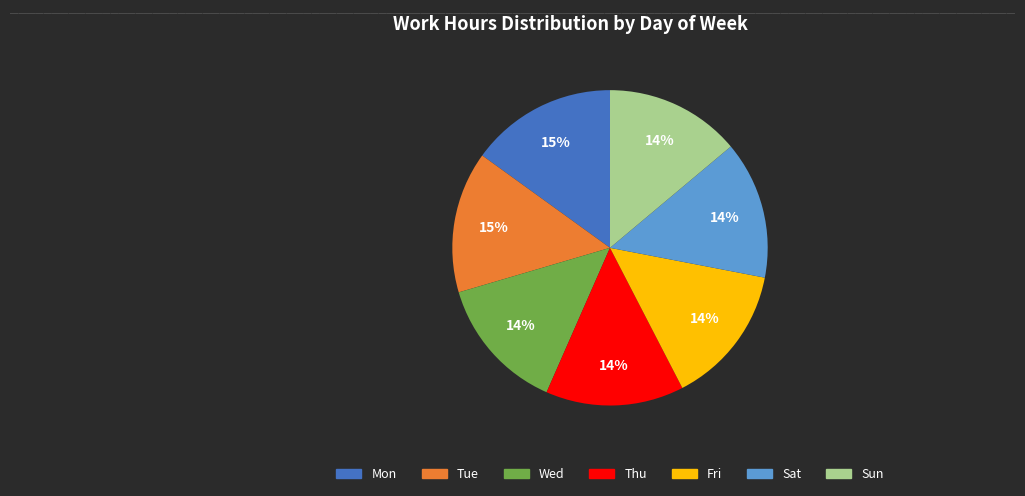

What percentage is the Wed slice, to the nearest percent?

14%